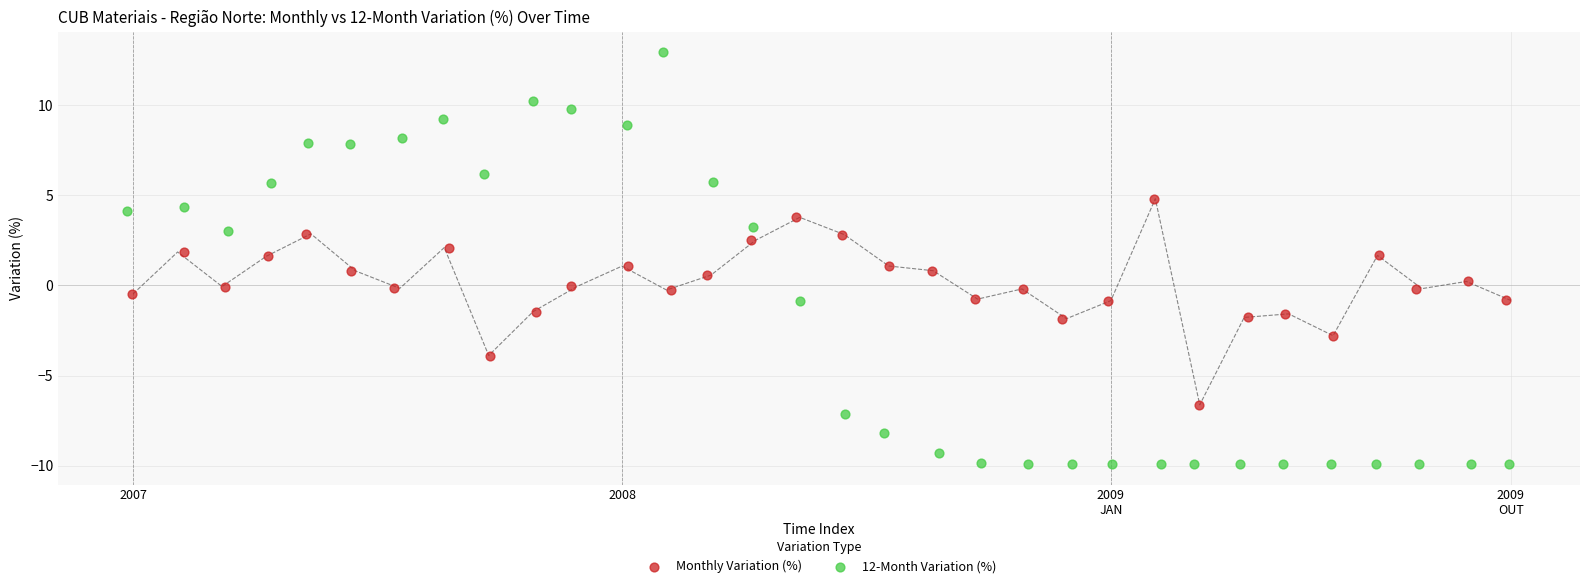

Which series contains the highest Y value?

12-Month Variation (%)